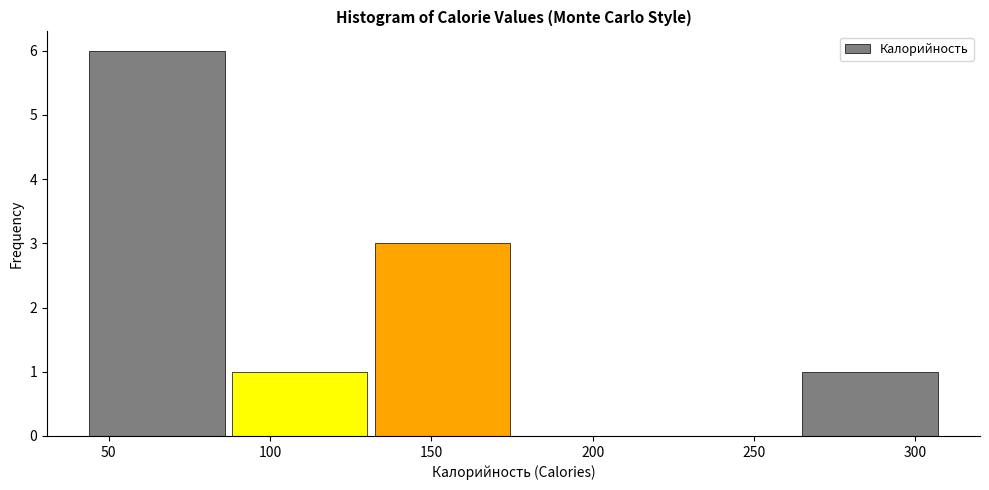

Reading left to right, transcribe this chart: for each bar, give the range it covers on the x-axis and its height. Neither the bar edges nor the heights are printed on the chart, so give them approximately, as read against the axes.

45 to 85: 6
85 to 130: 1
130 to 175: 3
175 to 220: 0
220 to 265: 0
265 to 310: 1